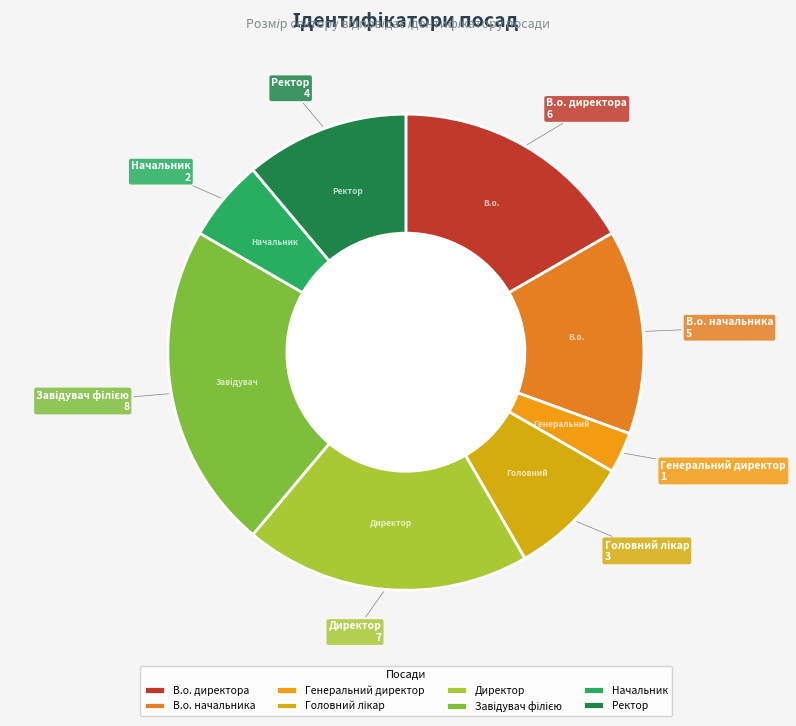

What is the smallest slice in the pie chart?

Генеральний директор